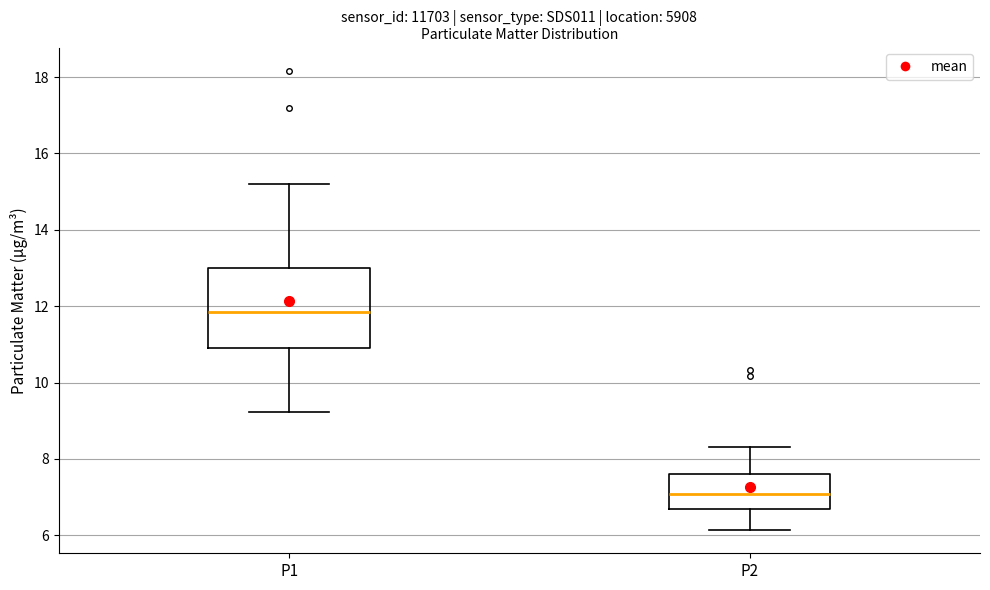

Which box's median line is the highest?

P1